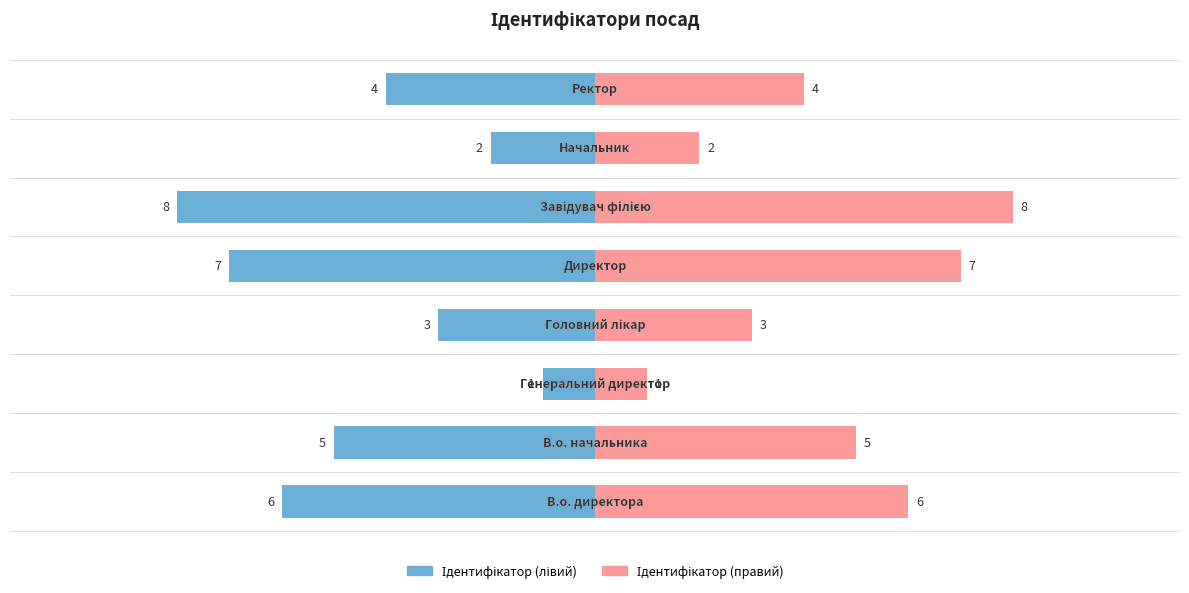

What is the lowest value of the Назва series?

1